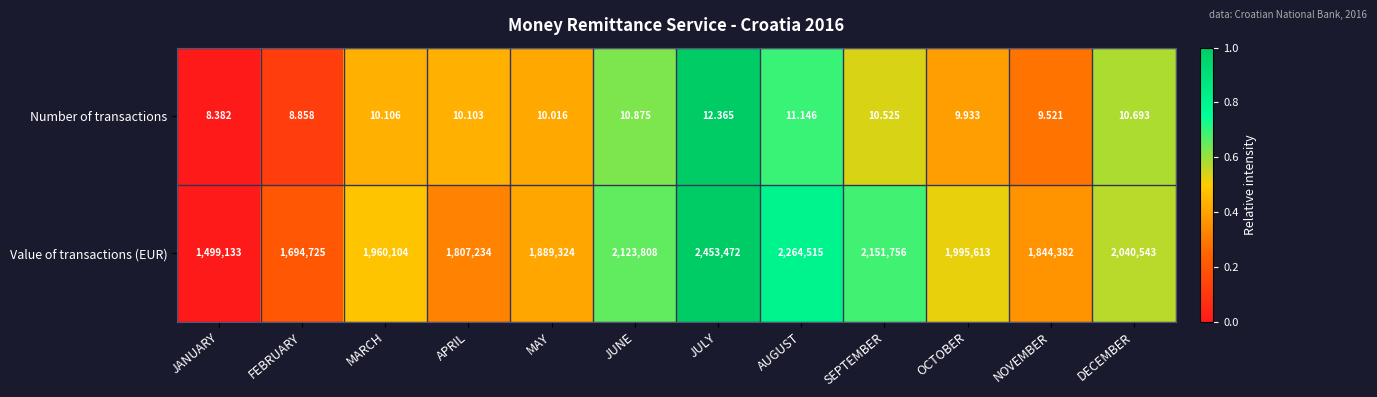

Which series has the largest range (max minus min)?

Value of transactions (EUR)